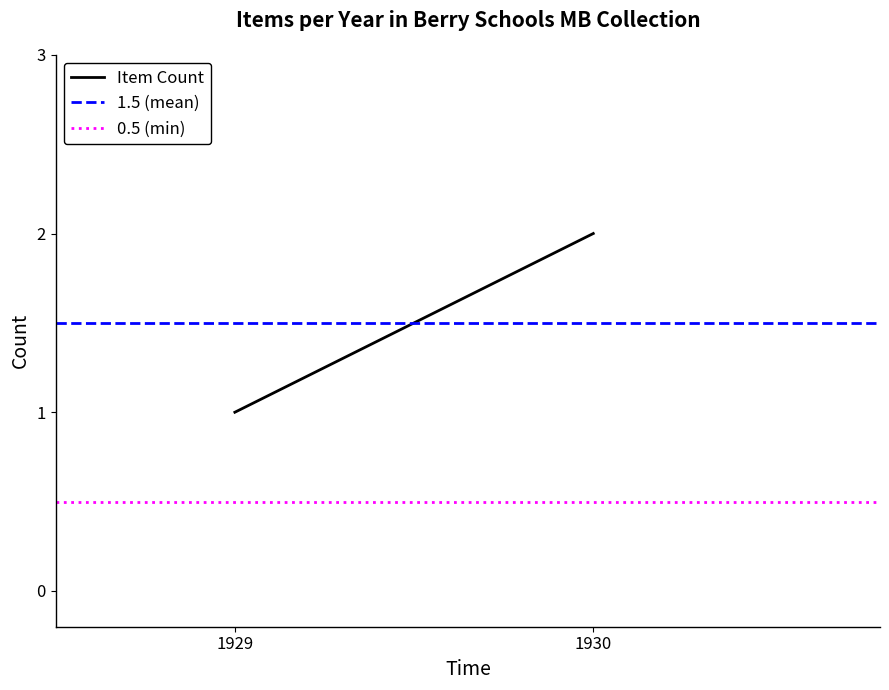

What is the sum of the 0.5 (min) values at 1929 and 1930?

1.0